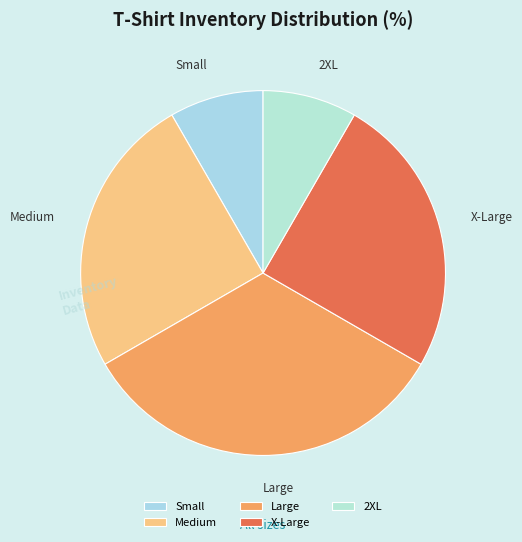

What is the ratio of the value at Medium to the value at Small?

3.0